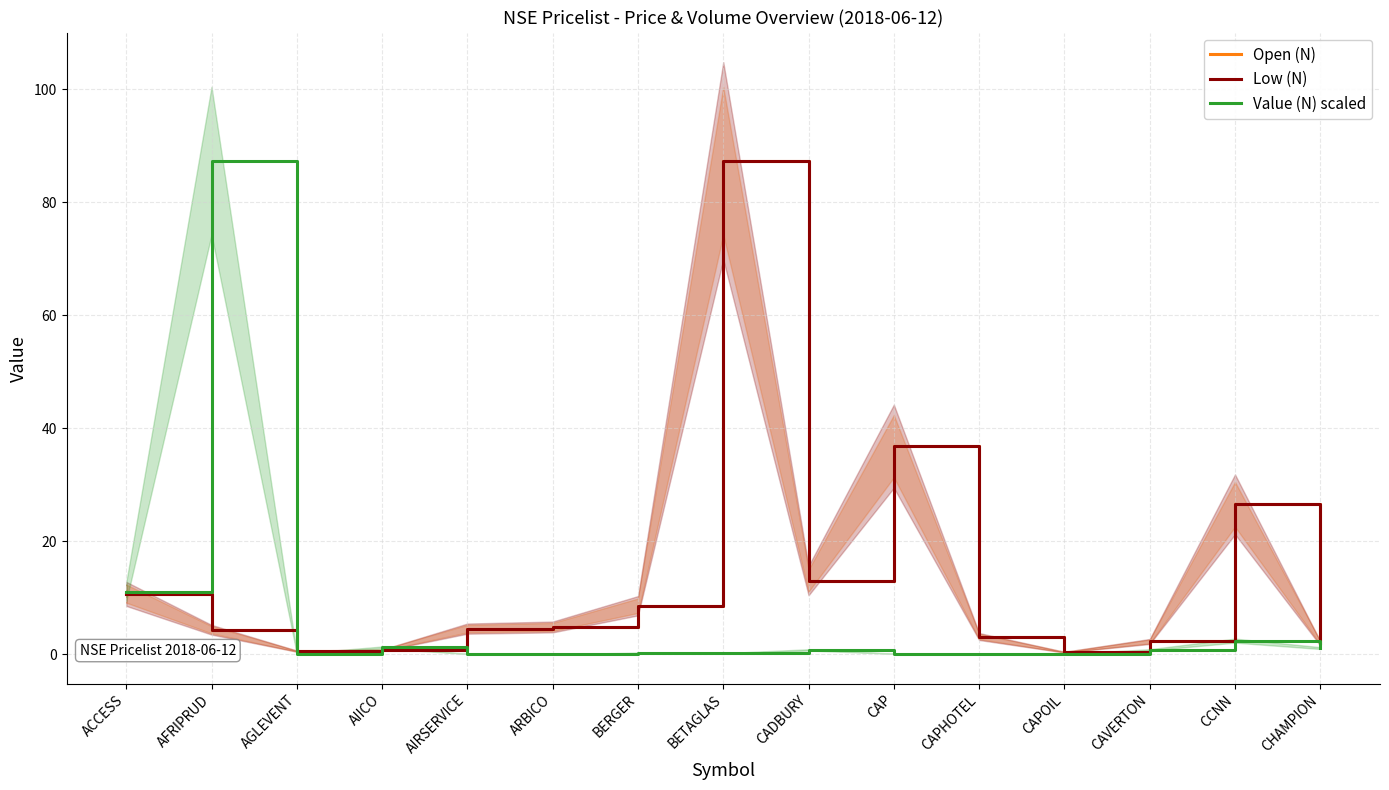

Rank the series by their maximum value, from lowest to highest.

Open (N), Low (N), Value (N) scaled